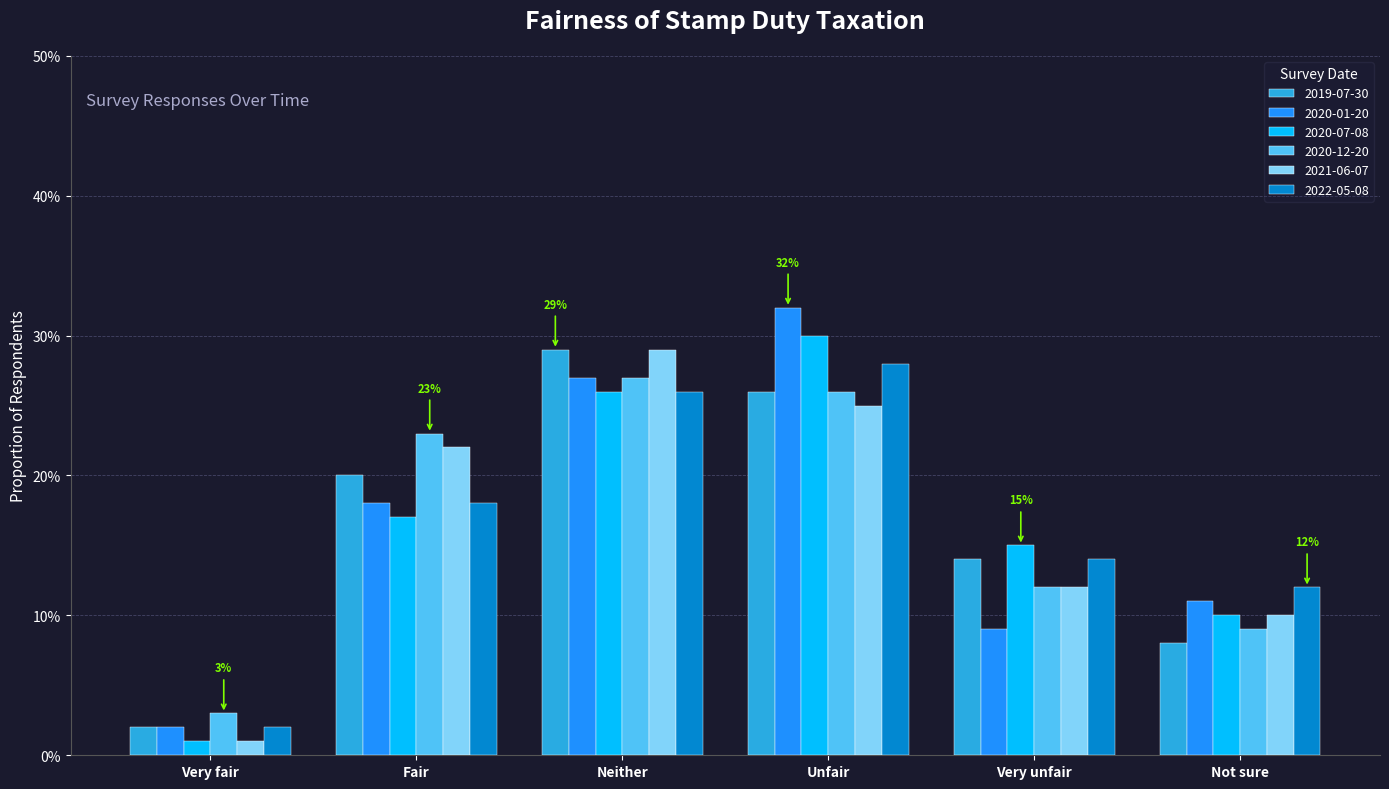

At which label is 2022-05-08 closest to 0?

Very fair